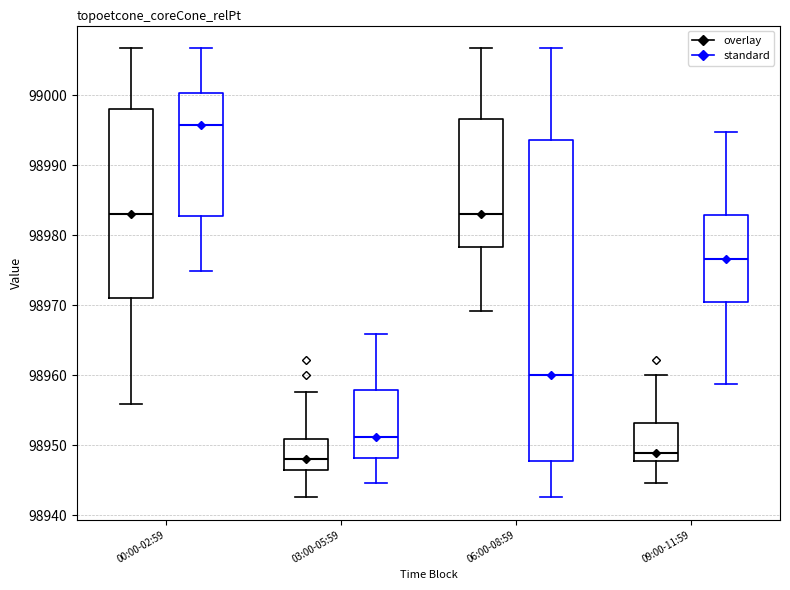

Reading left to right, read every box against the y-axis: the position of its median line, the range the box covers, and the ends of its whiskers. The values are not printed on the chart, so give them approximately, as read against the axis.

00:00-02:59 (overlay): median 98983, box 98971 to 98998, whiskers 98956 to 99007
00:00-02:59 (standard): median 98996, box 98983 to 99000, whiskers 98975 to 99007
03:00-05:59 (overlay): median 98948, box 98946 to 98951, whiskers 98943 to 98958
03:00-05:59 (standard): median 98951, box 98948 to 98958, whiskers 98945 to 98966
06:00-08:59 (overlay): median 98983, box 98978 to 98997, whiskers 98969 to 99007
06:00-08:59 (standard): median 98960, box 98948 to 98994, whiskers 98943 to 99007
09:00-11:59 (overlay): median 98949, box 98948 to 98953, whiskers 98945 to 98960
09:00-11:59 (standard): median 98977, box 98970 to 98983, whiskers 98959 to 98995